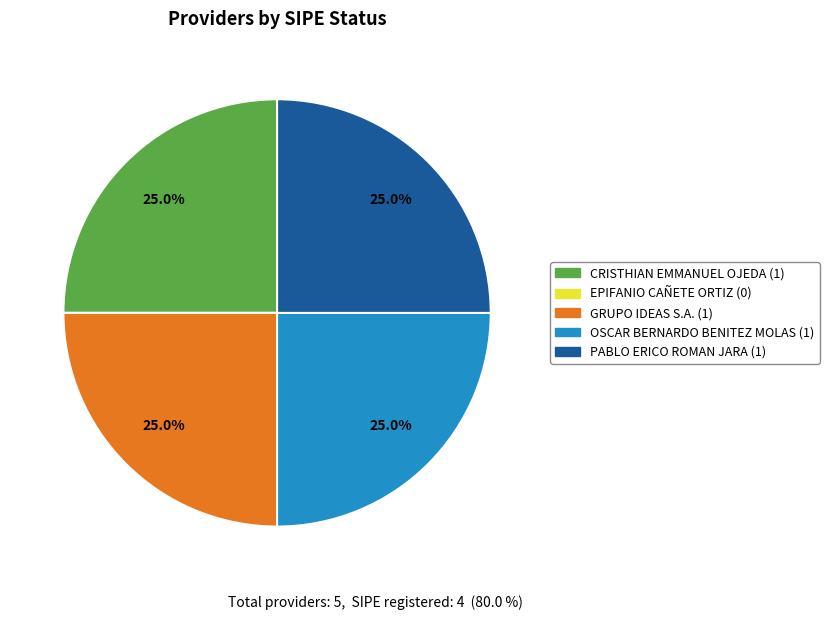

What portion of the pie excludes CRISTHIAN EMMANUEL OJEDA?

75.0%